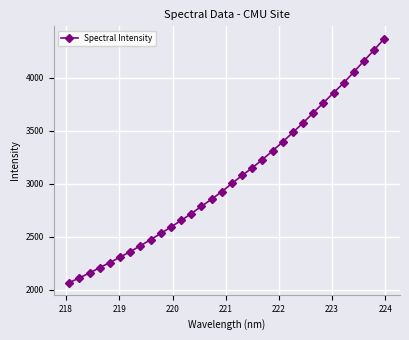

What is the sum of all values?

97705.7